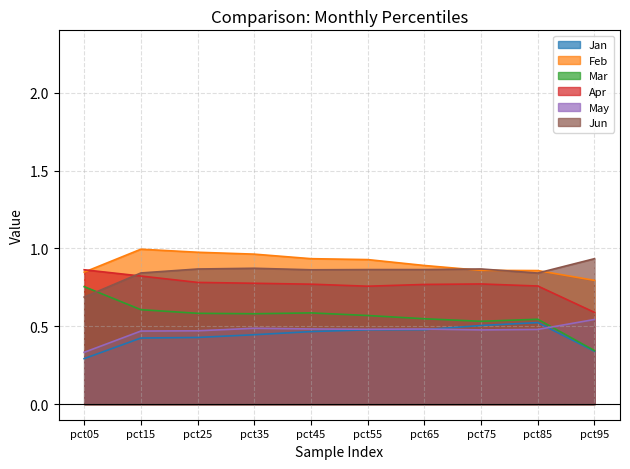

Between pct75 and pct95, which series saw the biggest shift?

Mar